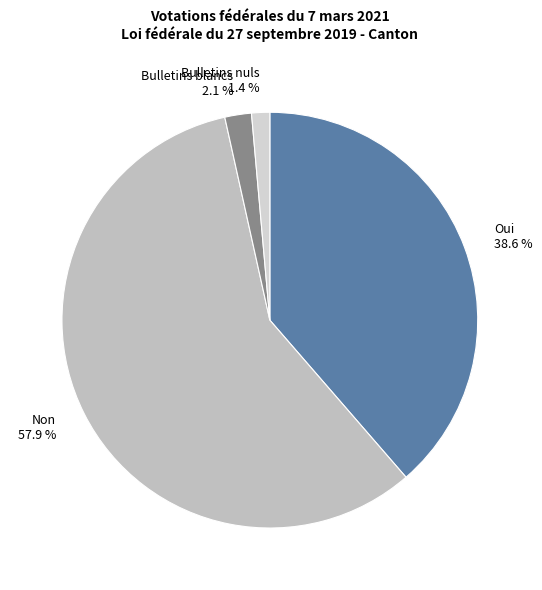

Between Oui and Non, which is larger?

Non